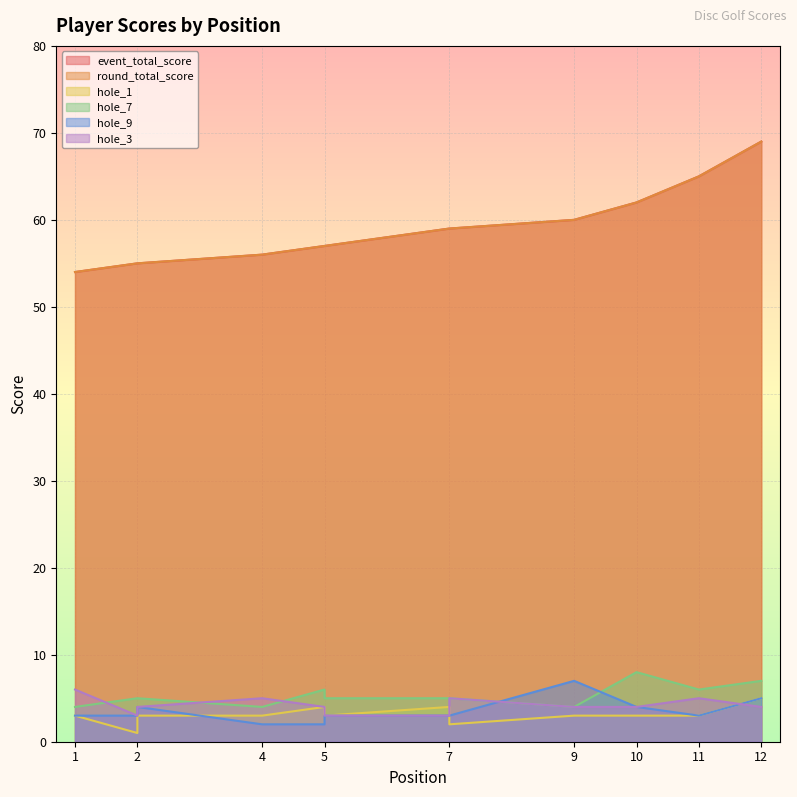

Rank the series by their maximum value, from highest to lowest.

event_total_score, round_total_score, hole_7, hole_9, hole_3, hole_1